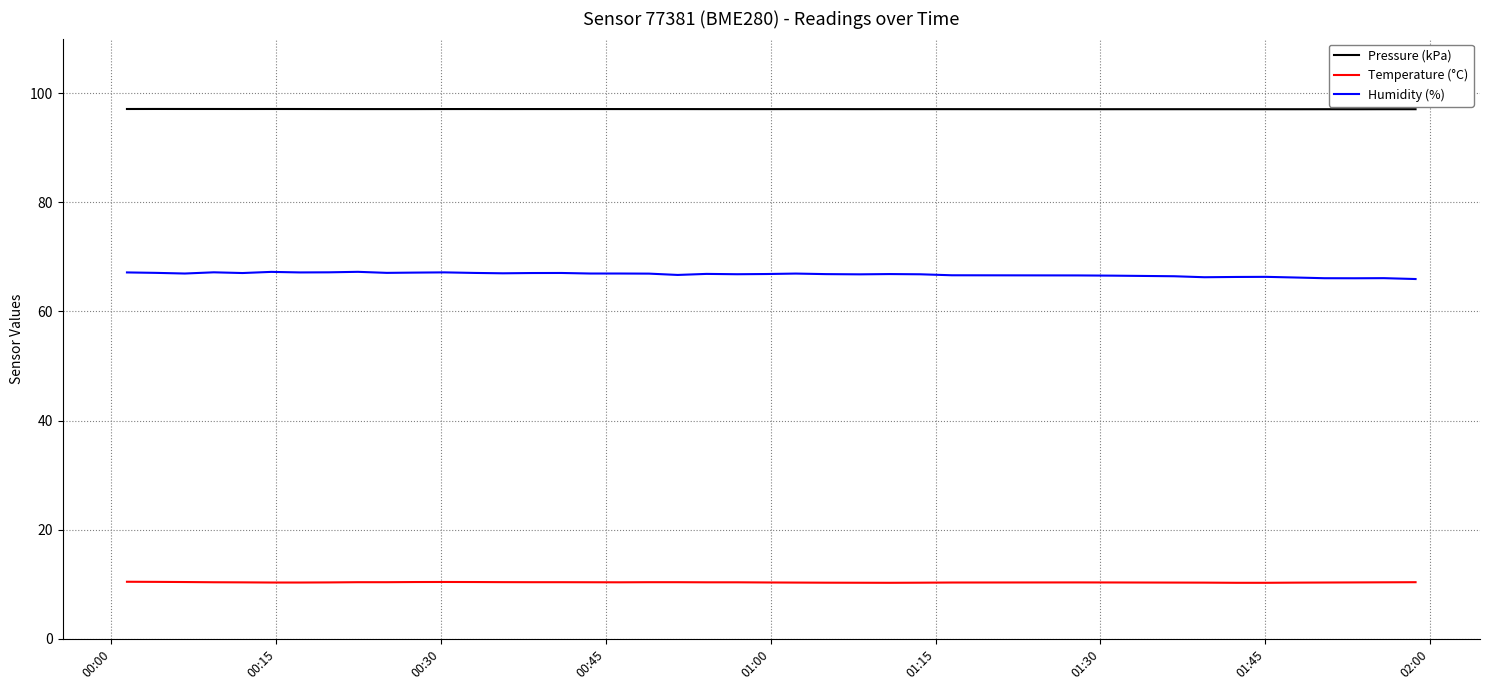

What is the minimum value for Temperature (°C)?

10.3